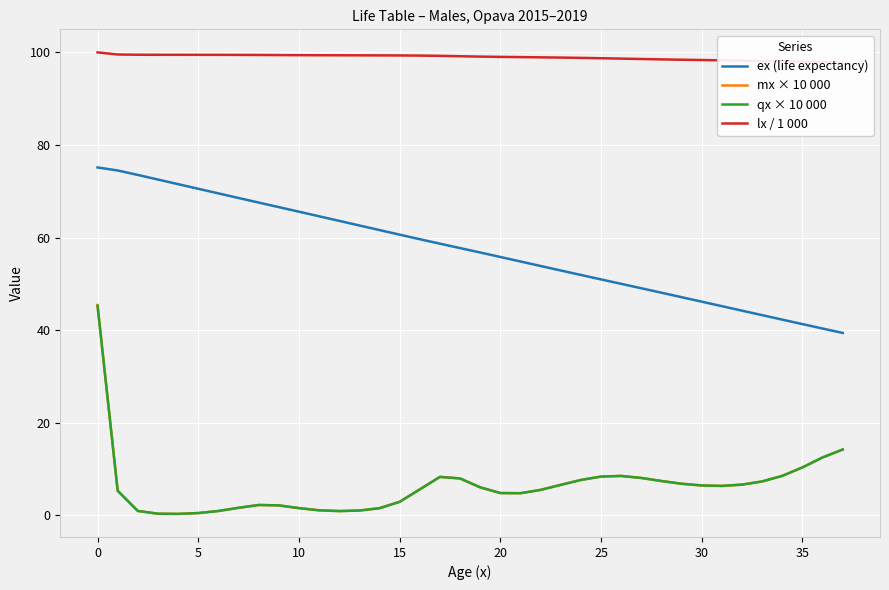

Reading right to left, list all the values displayed in this chart.

ex (life expectancy): 39.4	40.4	41.3	42.3	43.3	44.2	45.2	46.2	47.1	48.1	49.1	50.0	51.0	51.9	52.9	53.9	54.8	55.8	56.8	57.7	58.7	59.7	60.6	61.6	62.6	63.6	64.6	65.6	66.6	67.6	68.6	69.6	70.6	71.5	72.5	73.5	74.5	75.2
mx × 10 000: 14.3	12.5	10.4	8.6	7.4	6.7	6.4	6.5	6.9	7.4	8.1	8.5	8.4	7.7	6.6	5.5	4.8	4.8	6.1	8.0	8.3	5.6	2.9	1.6	1.1	0.9	1.1	1.6	2.2	2.3	1.7	1.0	0.5	0.3	0.4	1.0	5.3	45.4
qx × 10 000: 14.2	12.5	10.4	8.6	7.3	6.7	6.4	6.5	6.9	7.4	8.1	8.5	8.4	7.7	6.6	5.5	4.8	4.8	6.1	8.0	8.3	5.6	2.9	1.6	1.1	0.9	1.1	1.6	2.2	2.3	1.7	1.0	0.5	0.3	0.4	1.0	5.3	45.3
lx / 1 000: 97.8	97.9	98.0	98.1	98.2	98.2	98.3	98.4	98.4	98.5	98.6	98.7	98.7	98.8	98.9	98.9	99.0	99.0	99.1	99.2	99.3	99.3	99.3	99.4	99.4	99.4	99.4	99.4	99.4	99.4	99.5	99.5	99.5	99.5	99.5	99.5	99.5	100.0